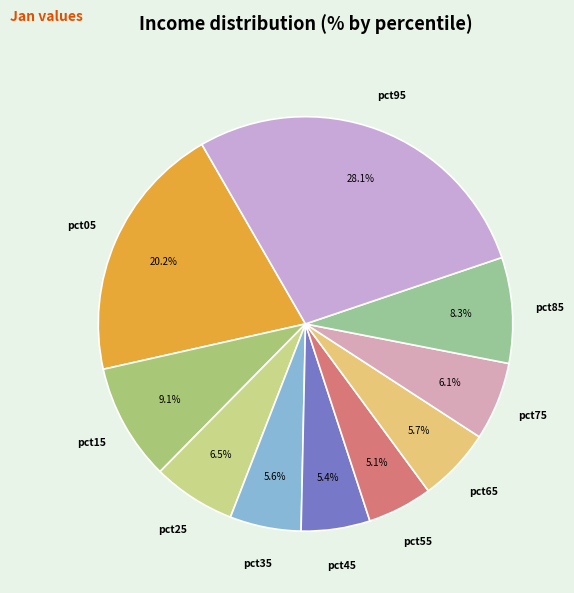

To the nearest percent, what portion does pct85 represent?

8%